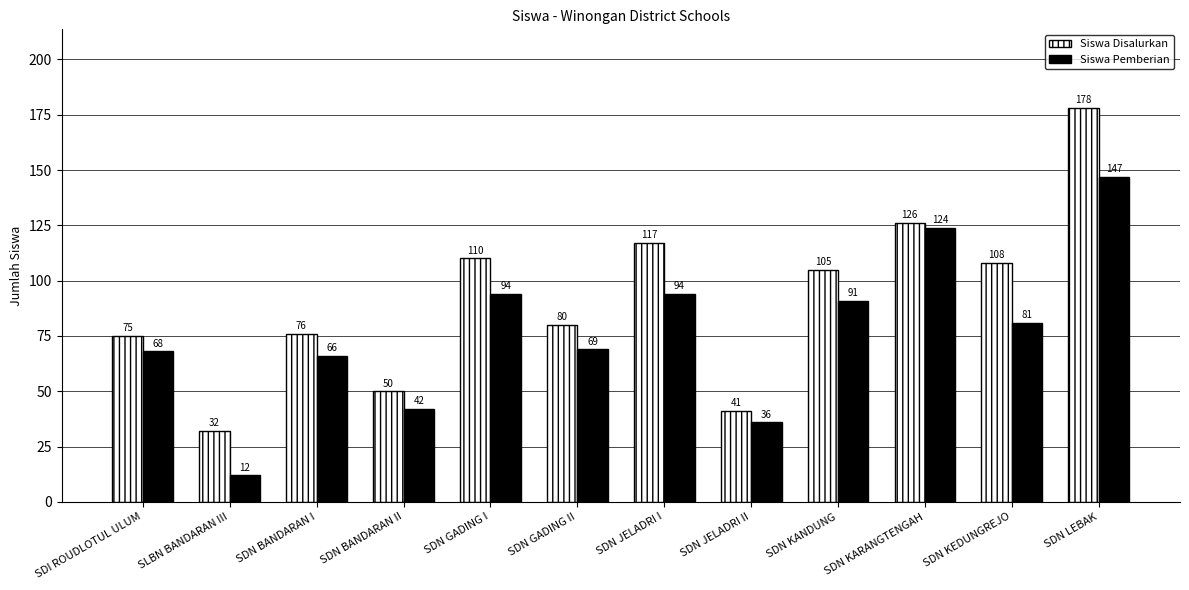

What is the label of the 11th bar from the right?

SLBN BANDARAN III